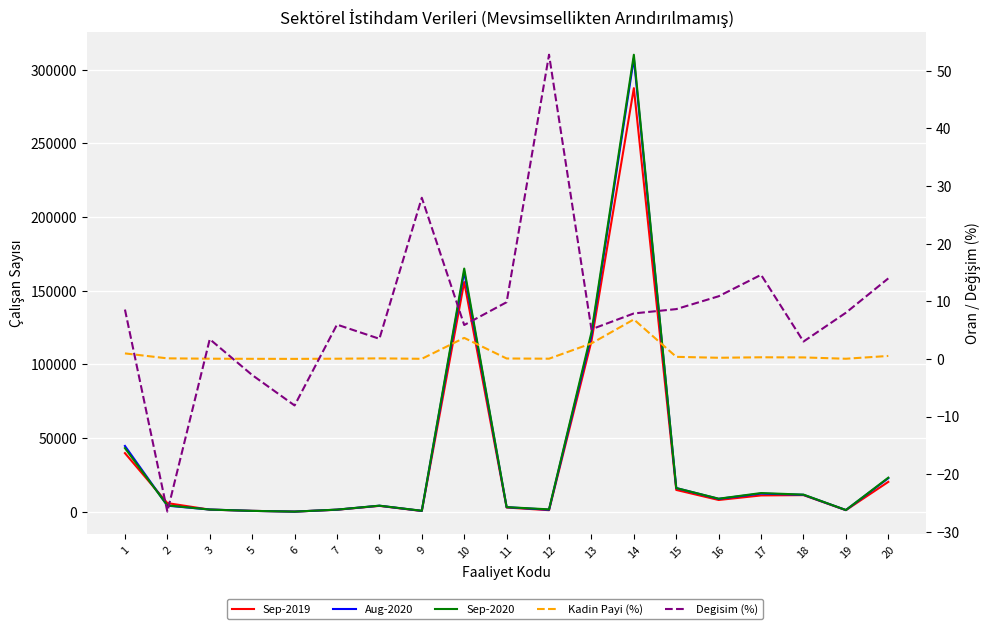

Reading left to right, what are all the values shown in this chart?

Sep-2019: 39764.0	5868.0	1431.0	608.0	99.0	1362.0	3983.0	515.0	155835.0	2857.0	1061.0	115718.0	287376.0	14801.0	7984.0	11068.0	11280.0	1074.0	20273.0
Aug-2020: 44624.0	4113.0	1507.0	589.0	92.0	1412.0	4095.0	595.0	162841.0	3093.0	1359.0	119615.0	307585.0	16058.0	8743.0	12317.0	11486.0	1136.0	22761.0
Sep-2020: 43167.0	4313.0	1480.0	591.0	91.0	1443.0	4122.0	659.0	164997.0	3138.0	1621.0	121666.0	310059.0	16080.0	8852.0	12683.0	11620.0	1160.0	23105.0
Kadin Payi (%): 1.0	0.1	0.0	0.0	0.0	0.0	0.1	0.0	3.6	0.1	0.0	2.7	6.9	0.4	0.2	0.3	0.3	0.0	0.5
Degisim (%): 8.6	-26.5	3.4	-2.8	-8.1	6.0	3.5	28.0	5.9	9.8	52.8	5.1	7.9	8.6	10.9	14.6	3.0	8.0	14.0